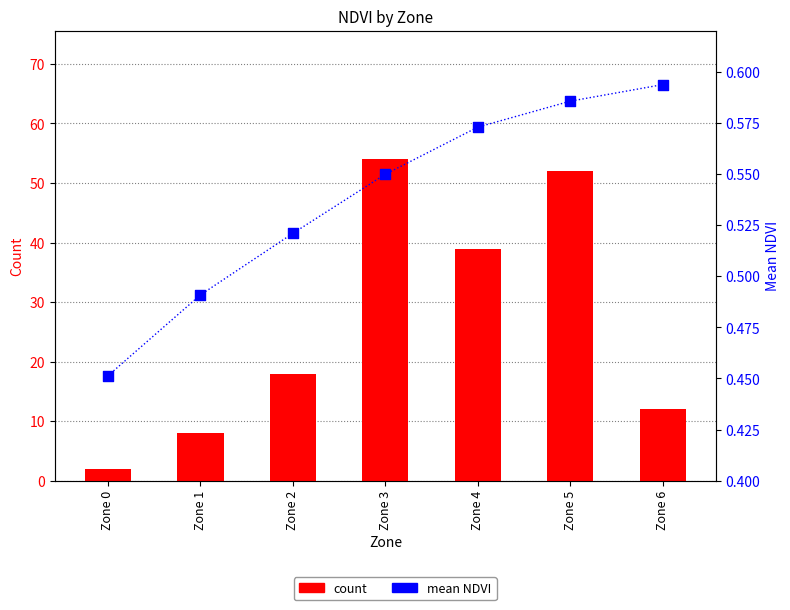

At which category is the sum across all series the highest?

Zone 3